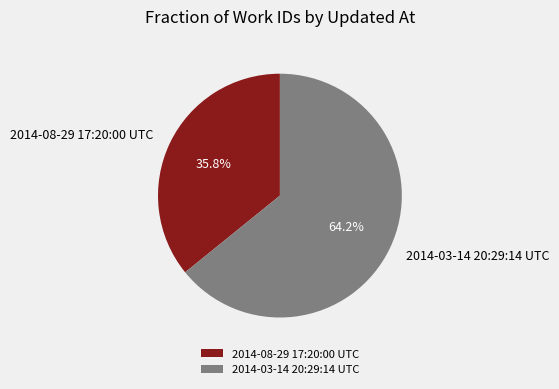

Is it true that 2014-08-29 17:20:00 UTC is 36% of the pie?

True